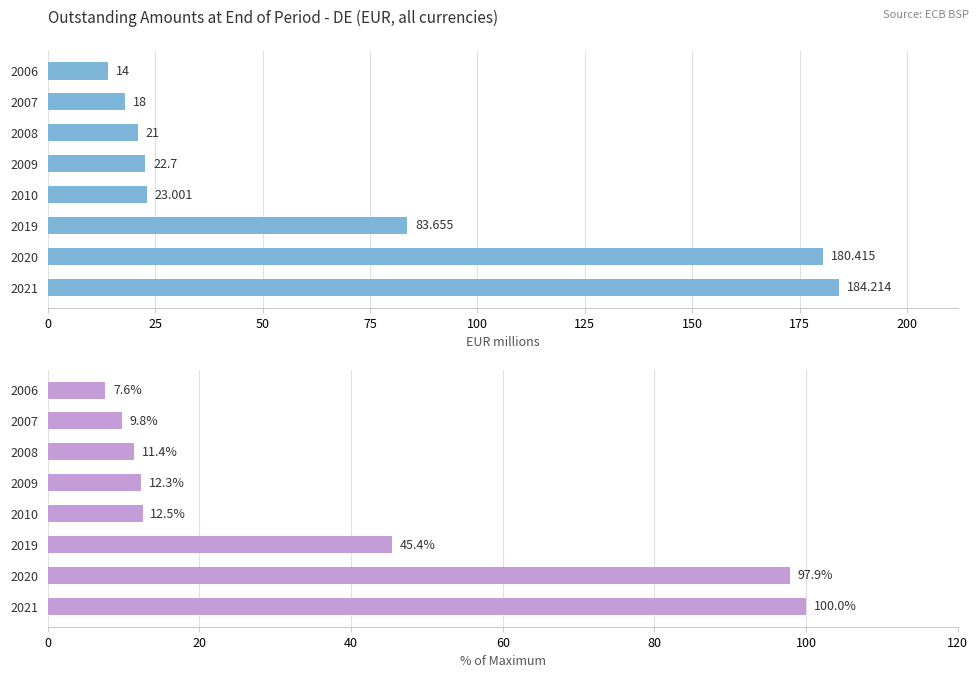

What is the average value of the OBS_VALUE (EUR millions) series?

68.4